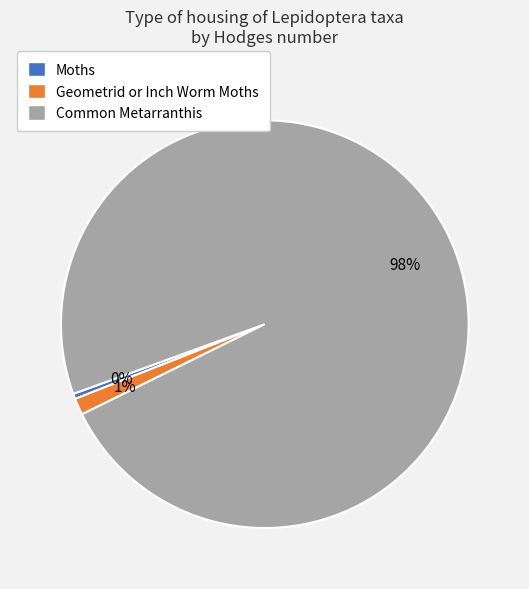

To the nearest percent, what is the average slice percentage?

33%